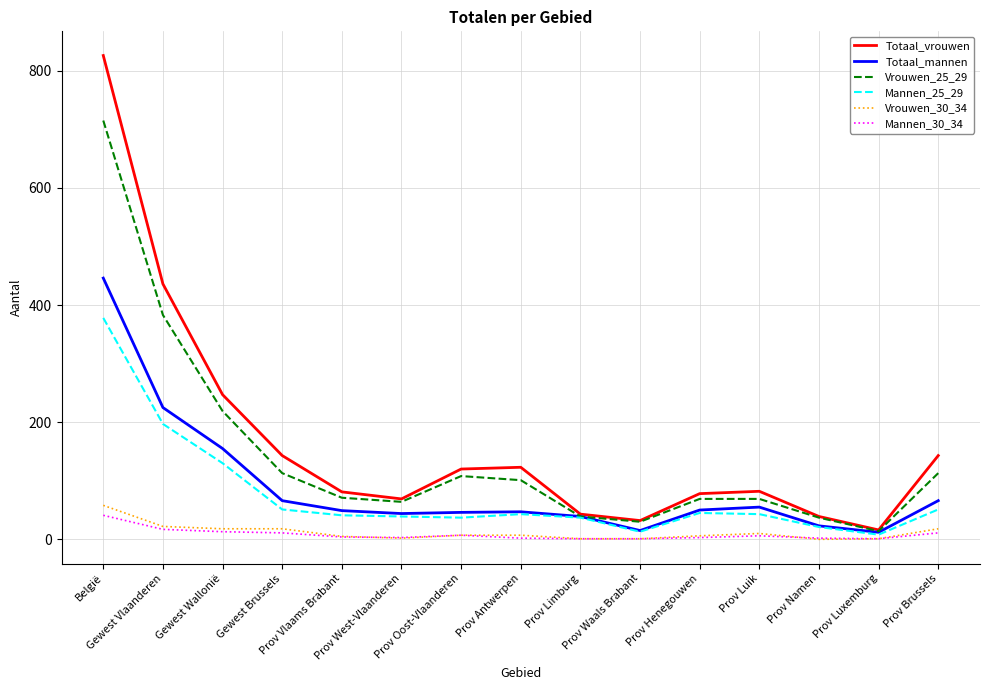

Which series has the widest spread of values?

Totaal_vrouwen